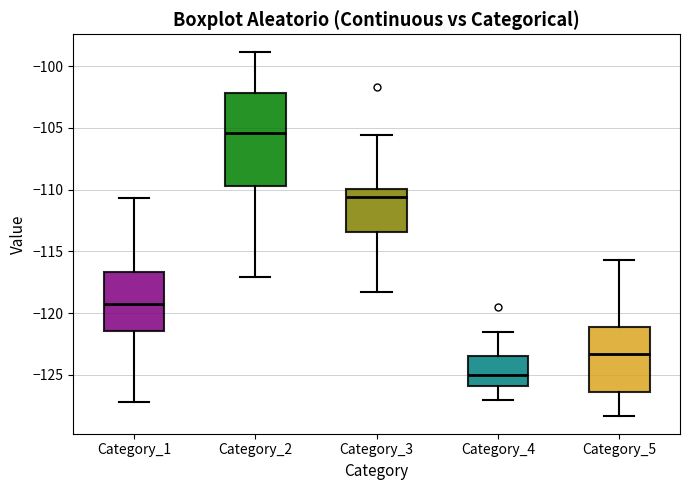

Which box's median line is the highest?

Category_2